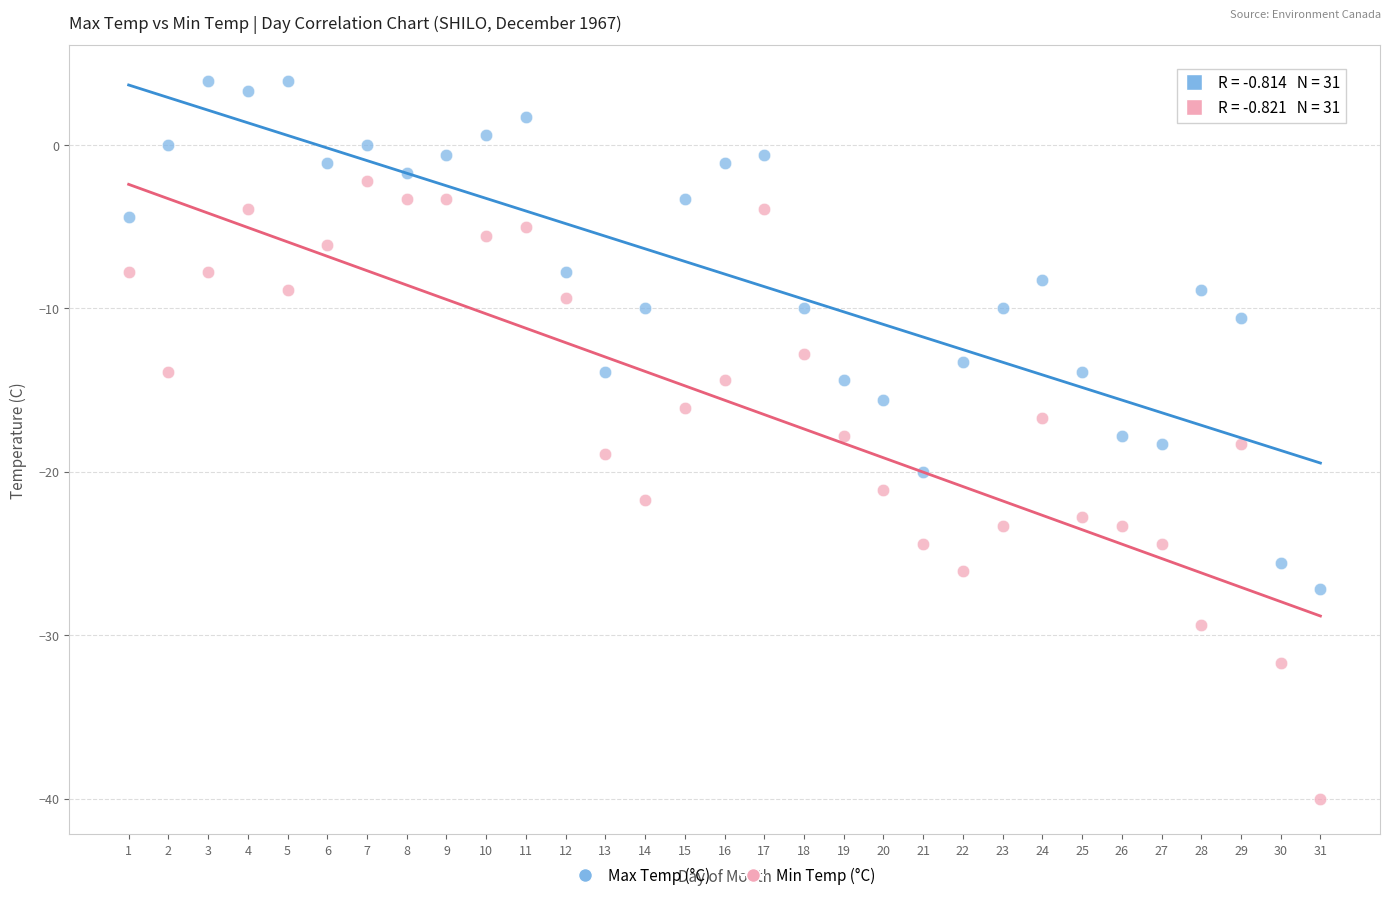

Across all data points, what is the range of X values (max minus min)?

30.0